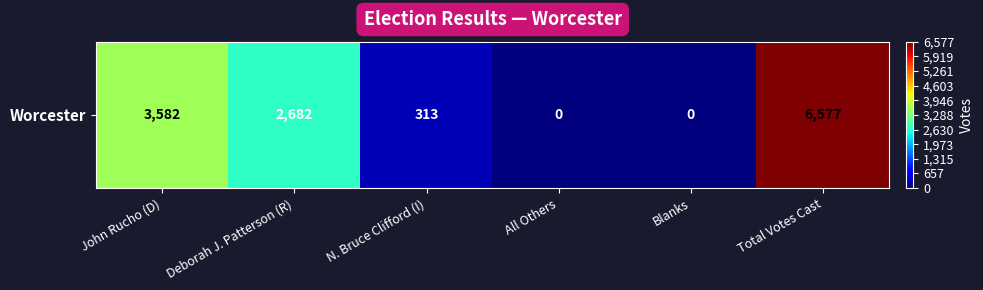

How many values are above zero?

4